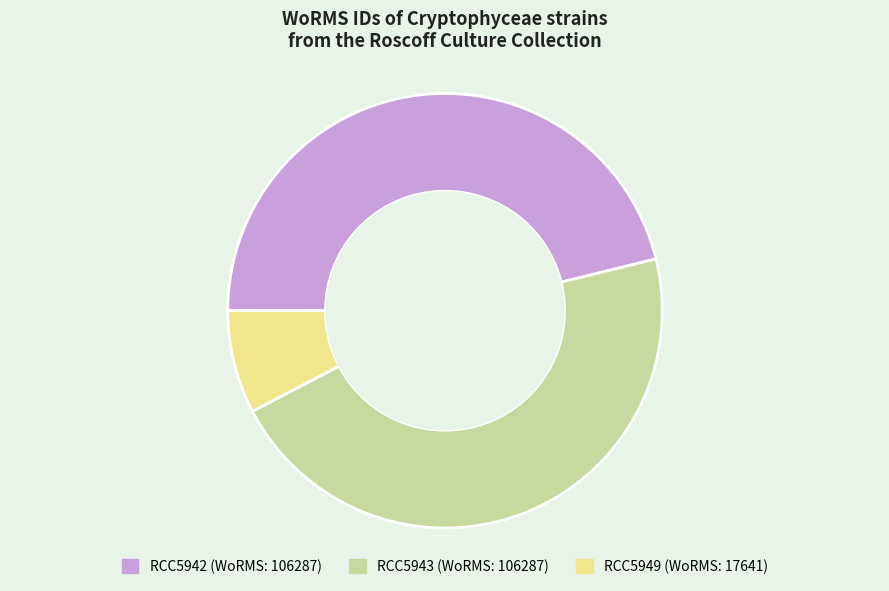

Does any single category account for the majority?

No